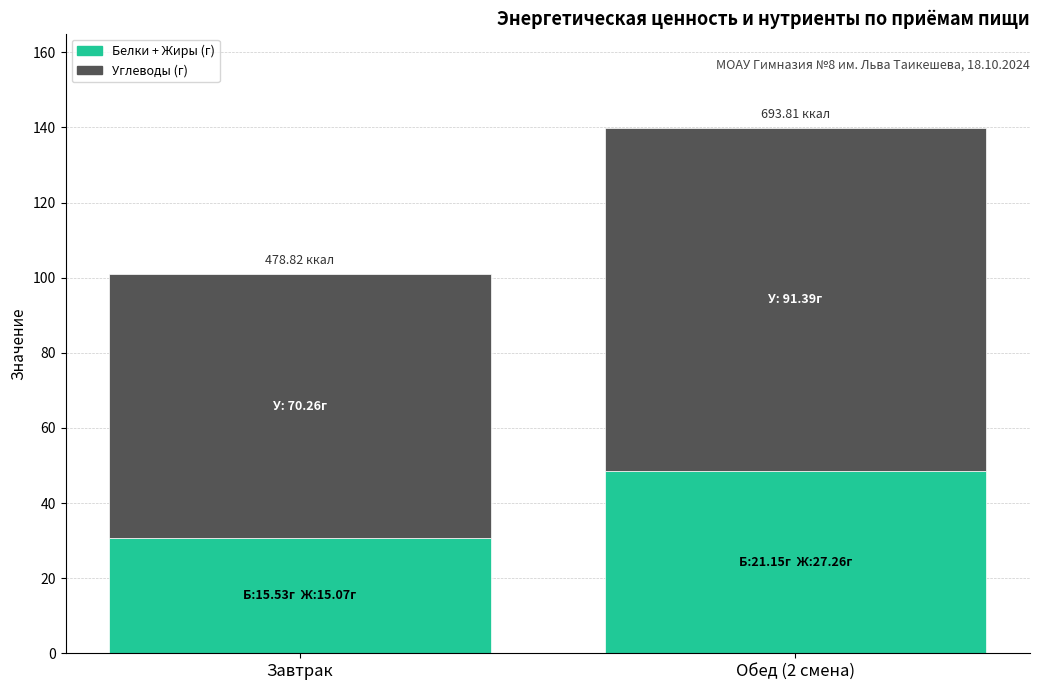

Rank the categories by Белки + Жиры (г) value from highest to lowest.

Обед (2 смена), Завтрак